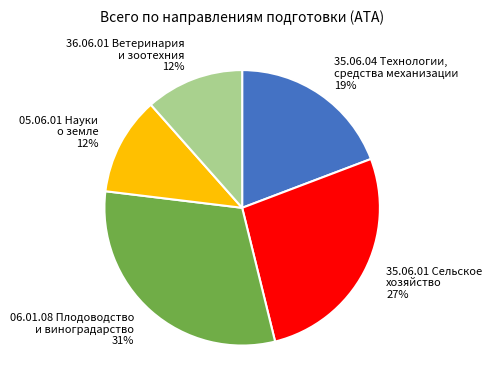

True or false: 35.06.01 Сельское хозяйство accounts for 39% of the total.

False